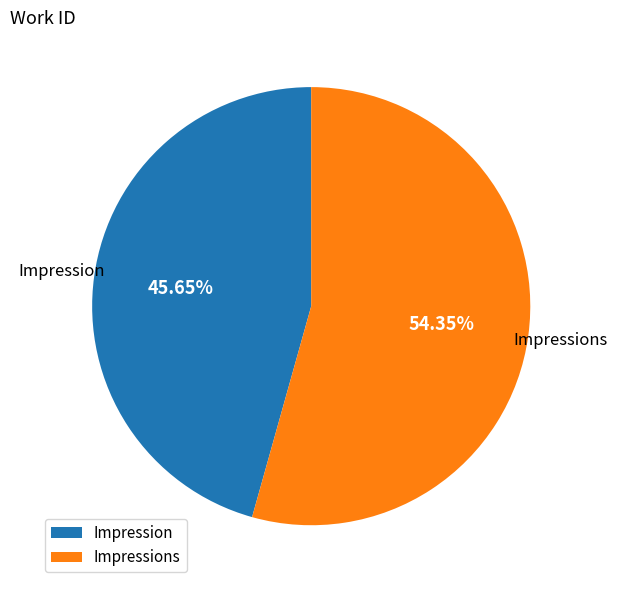

How many slices are in this pie chart?

2